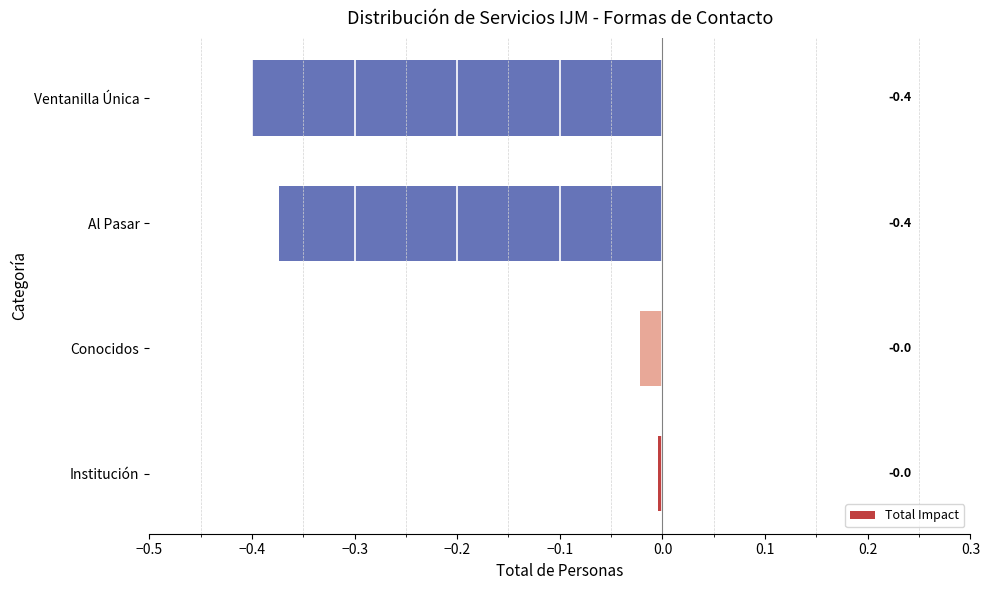

The chart shows a value of -0.0 at Conocidos. True or false?

True